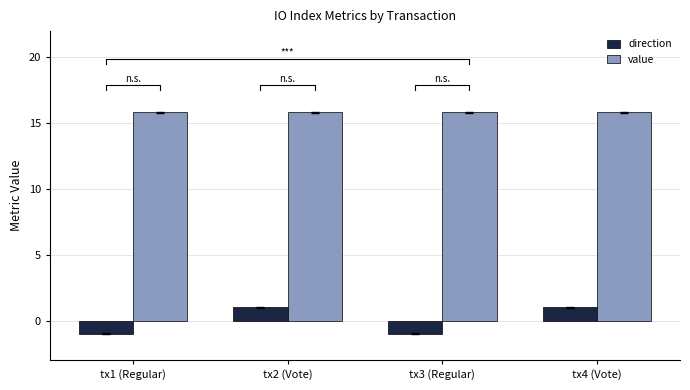

Reading right to left, what are all the values shown in this chart?

direction: tx4 (Vote)=1.0	tx3 (Regular)=-1.0	tx2 (Vote)=1.0	tx1 (Regular)=-1.0
value: tx4 (Vote)=15.8	tx3 (Regular)=15.8	tx2 (Vote)=15.8	tx1 (Regular)=15.8